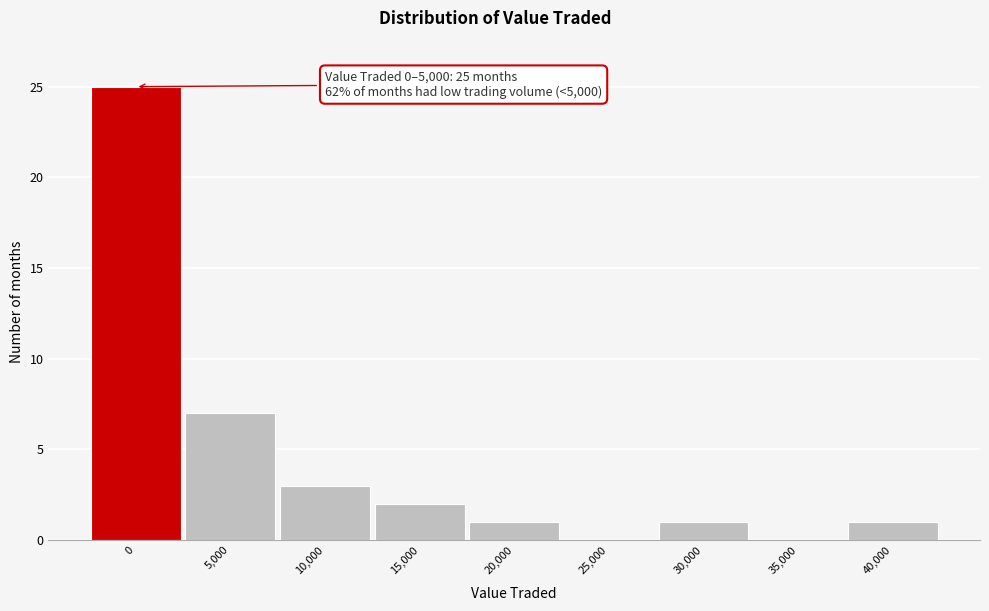

Reading left to right, list all the values displayed in this chart.

0=25	5,000=7	10,000=3	15,000=2	20,000=1	25,000=0	30,000=1	35,000=0	40,000=1